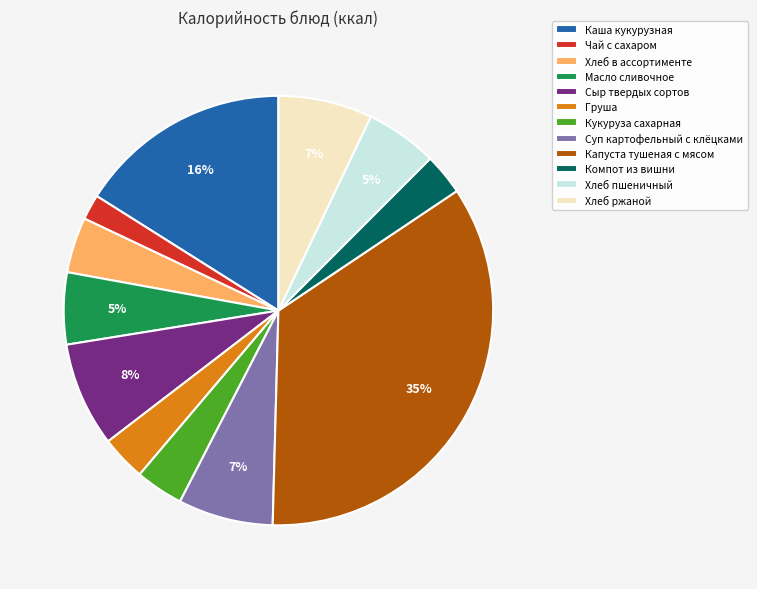

Approximately how many times larger is the value at Компот из вишни compared to Хлеб пшеничный?

0.6